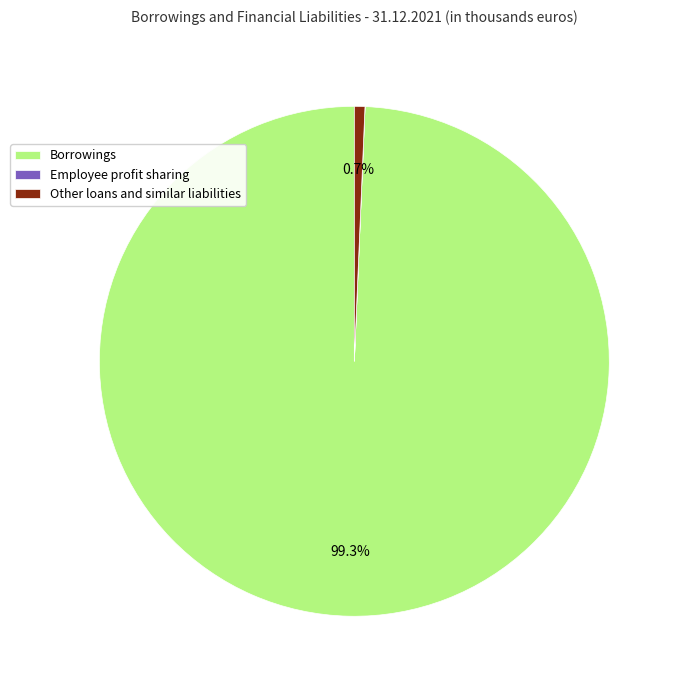

Which has a higher value, Borrowings or Other loans and similar liabilities?

Borrowings